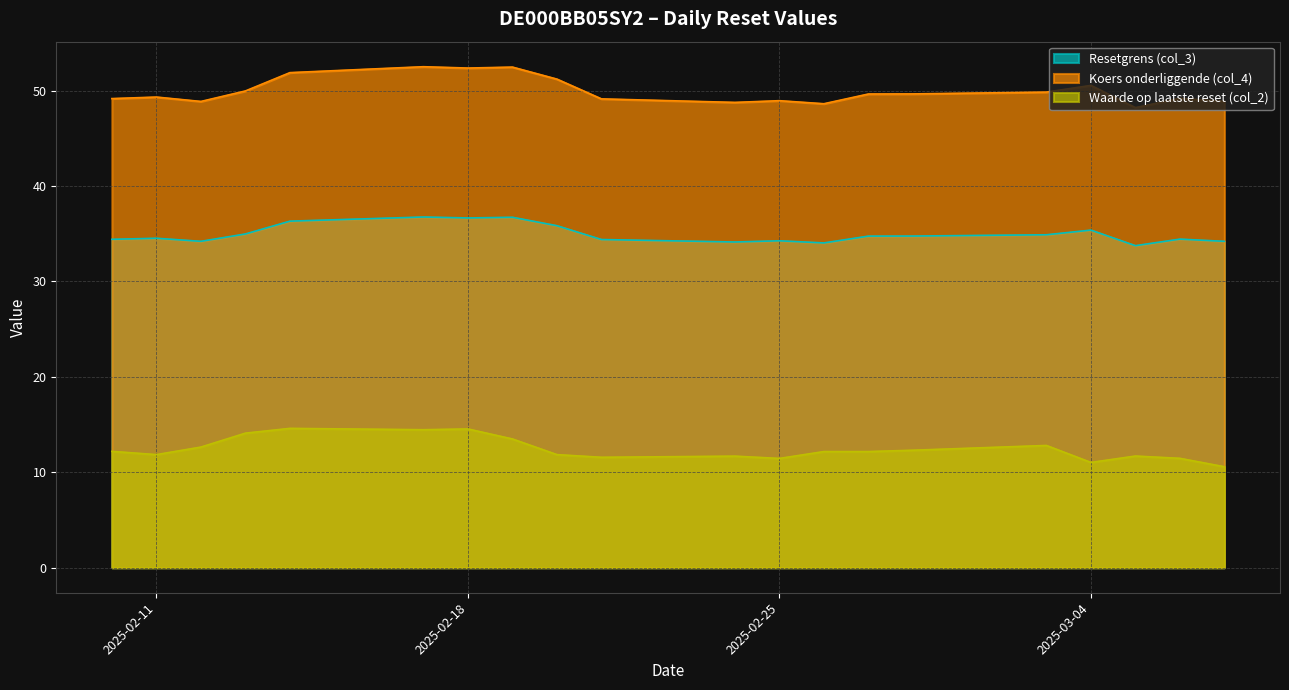

Is the value of Koers onderliggende (col_4) at 2025-02-14 greater than the value of Waarde op laatste reset (col_2) at 2025-02-14?

Yes